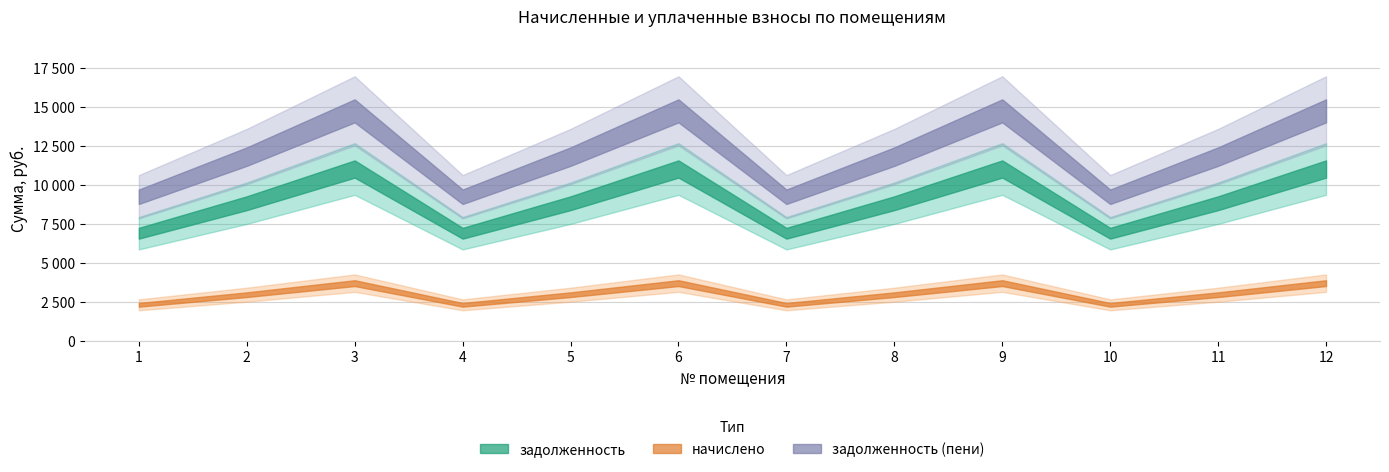

The начислено series shows 2980.8 at 8. True or false?

True